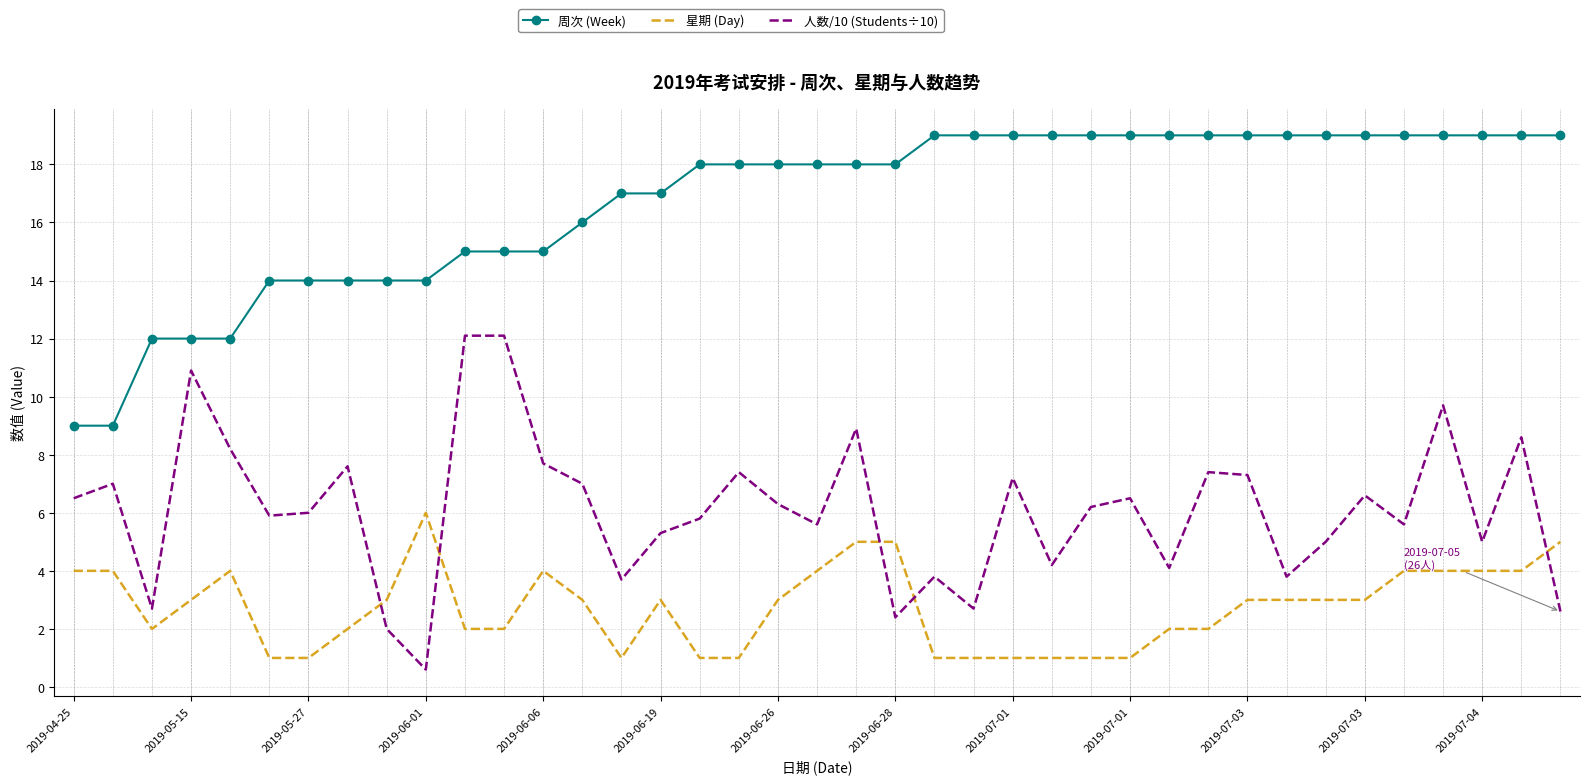

What is the maximum value shown in the chart?

19.0